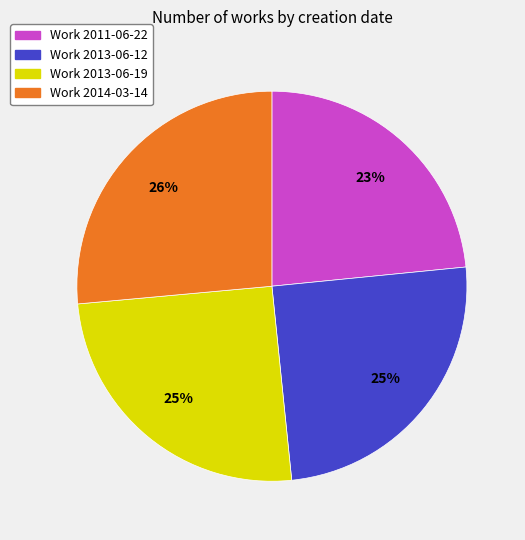

How many slices are in this pie chart?

4